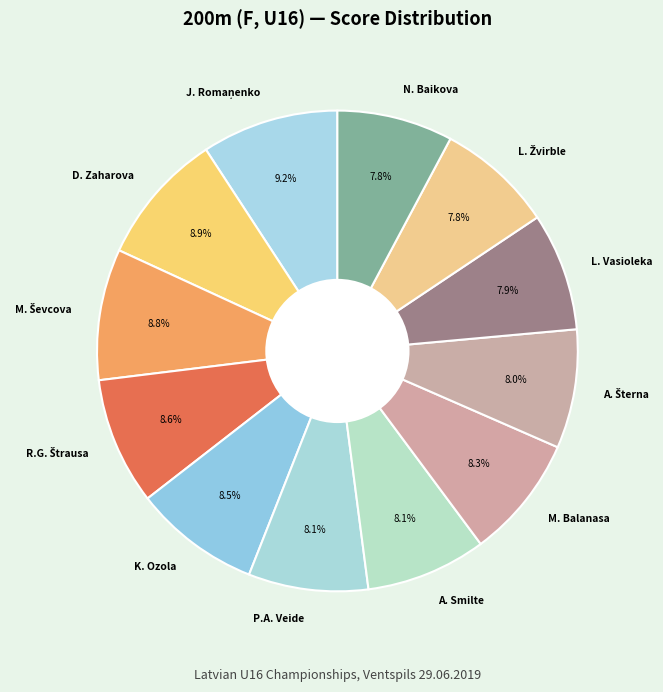

What percentage do N. Baikova and A. Smilte together represent?

15.9%